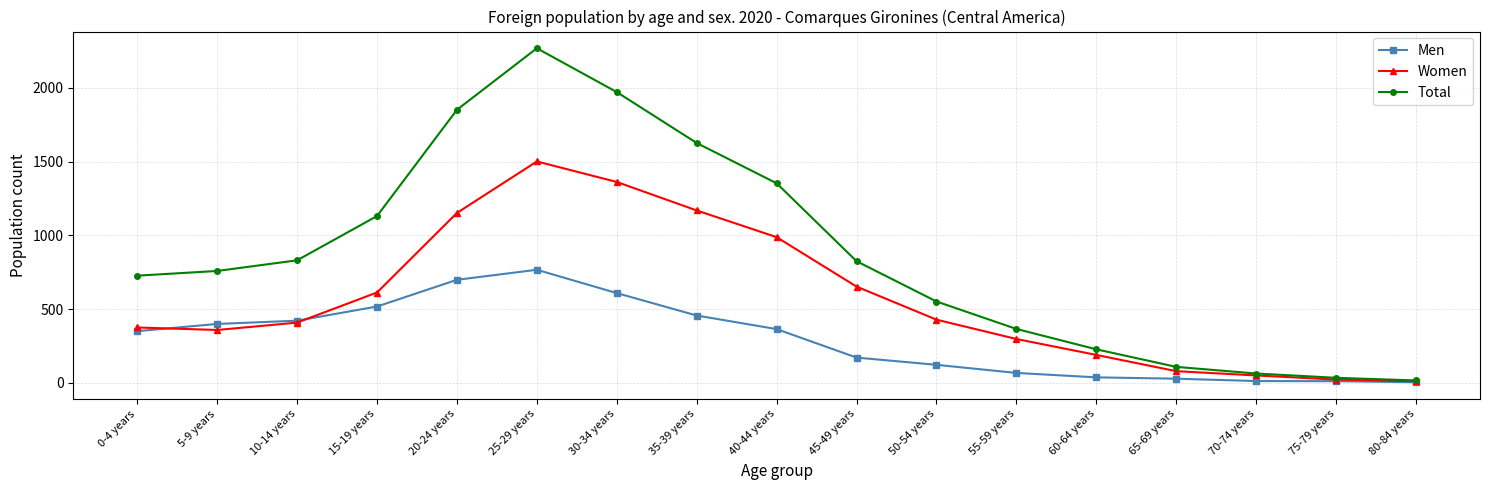

In Total, how many points are higher than both neighbors (excluding endpoints)?

1